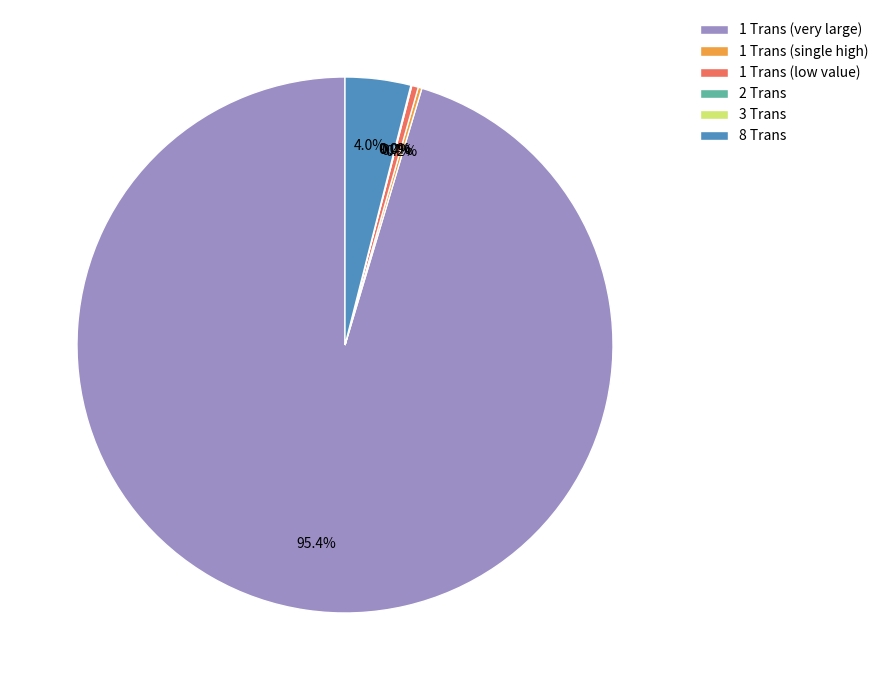

Which has a higher value, 1 Trans (low value) or 8 Trans?

8 Trans